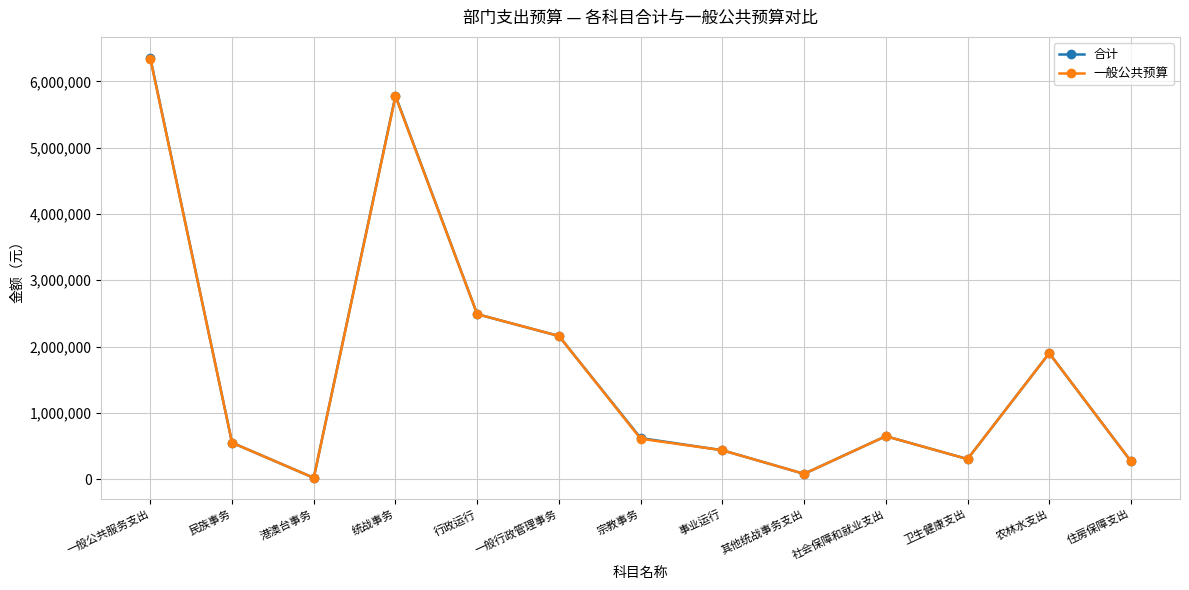

True or false: 合计 has a value of 889575 at 民族事务.

False